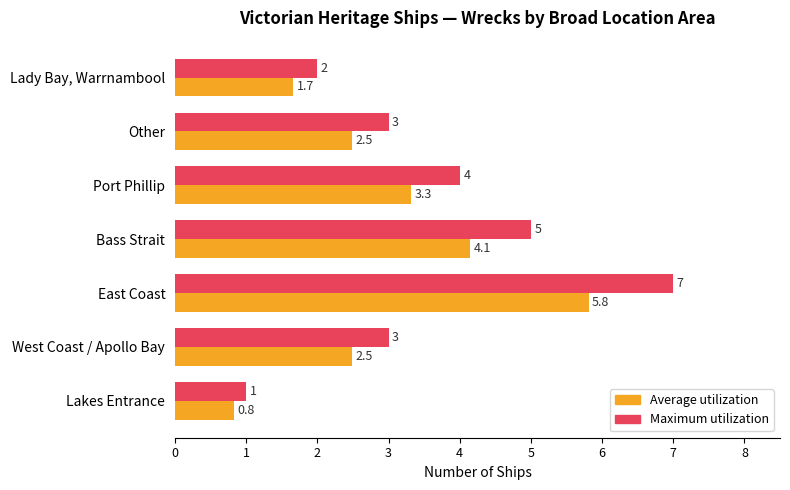

True or false: Maximum utilization has a value of 3.0 at Other.

True